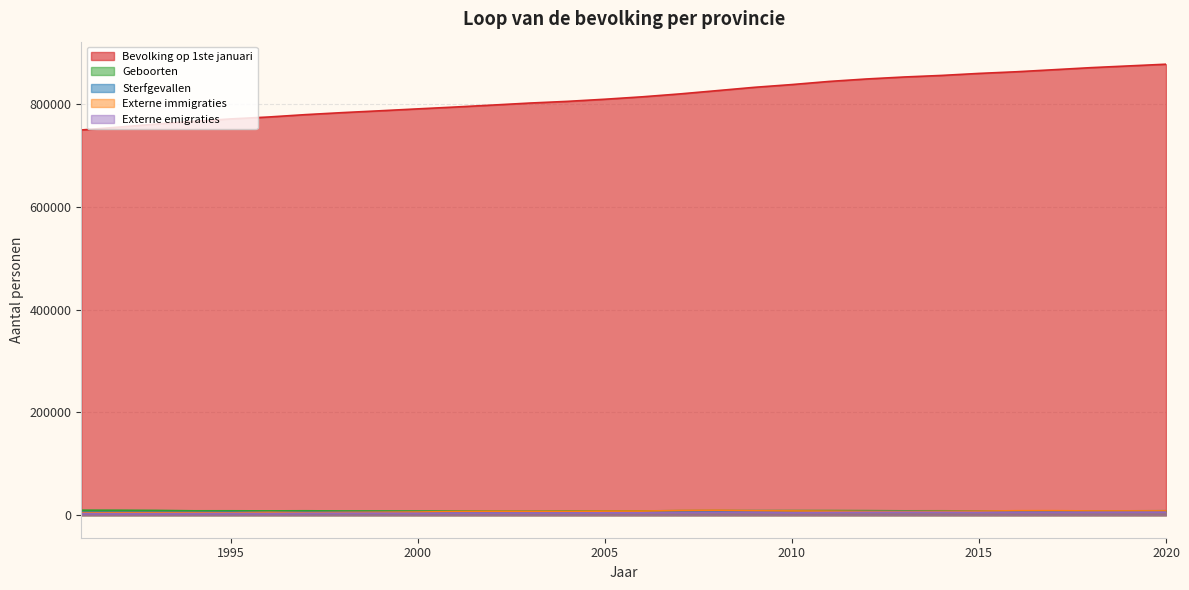

What is the minimum value shown in the chart?

2954